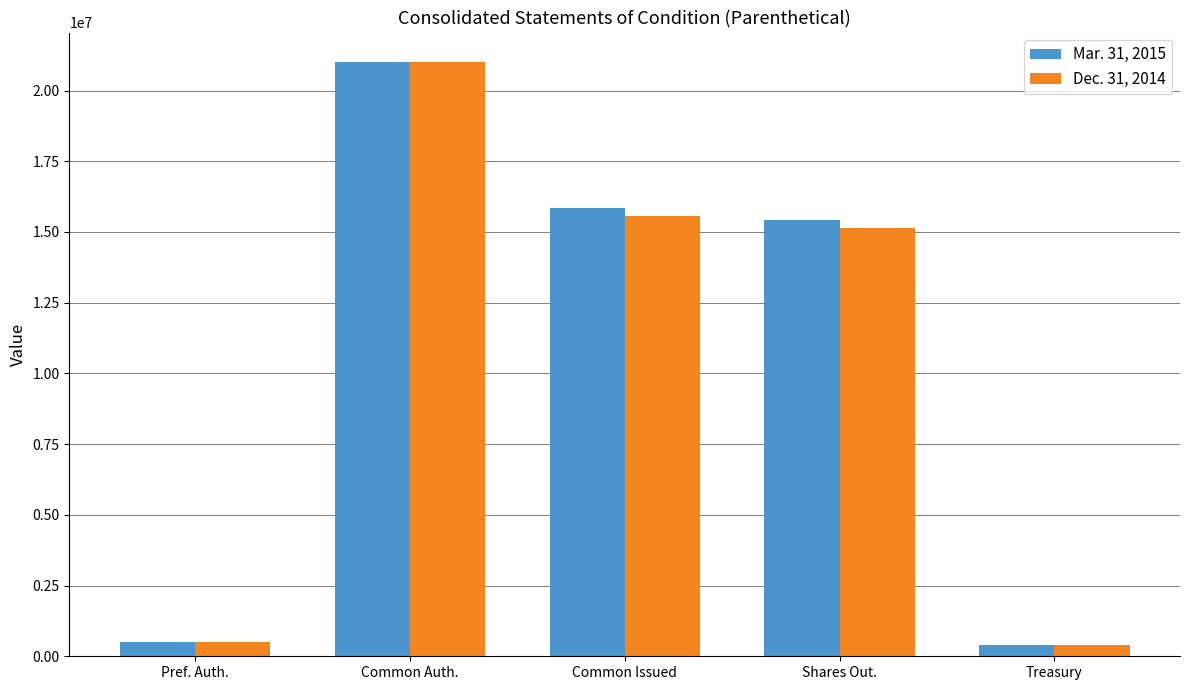

What is the value of the Dec. 31, 2014 bar at the 3rd from the left?

15563895